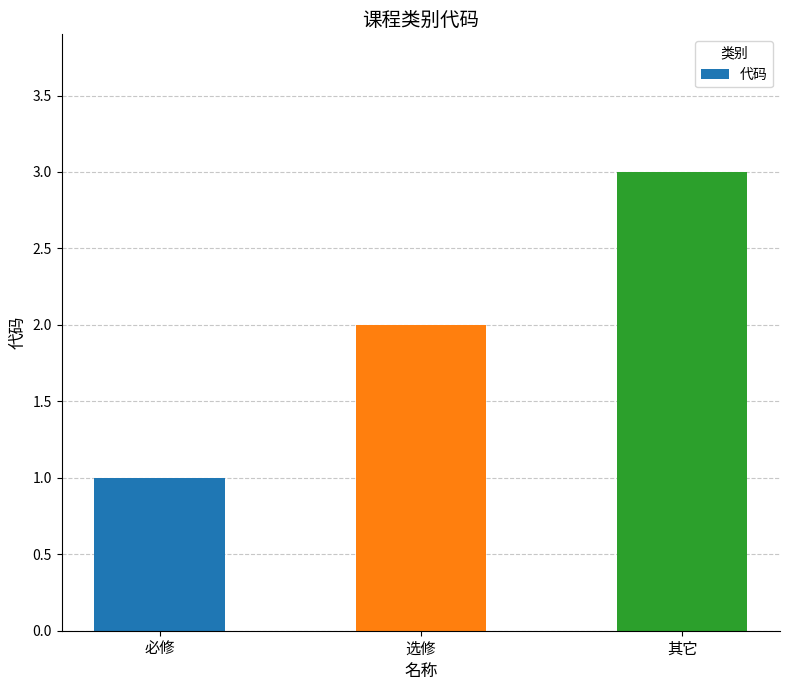

What position from the right is 其它?

1